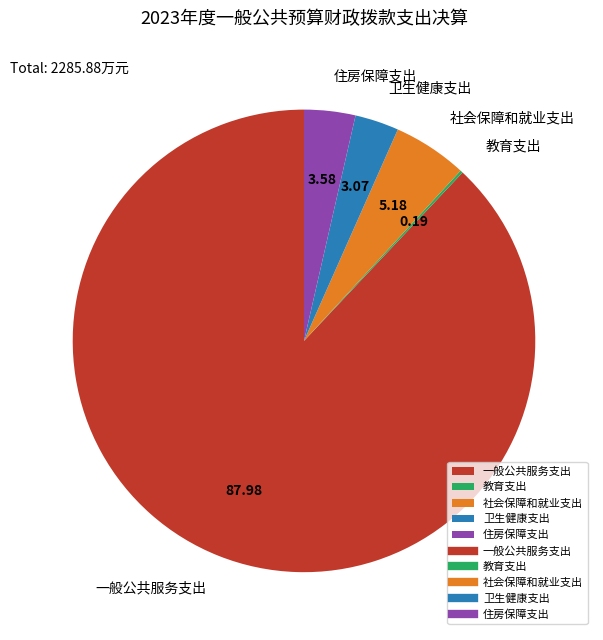

Is it true that 社会保障和就业支出 is 1% of the pie?

False